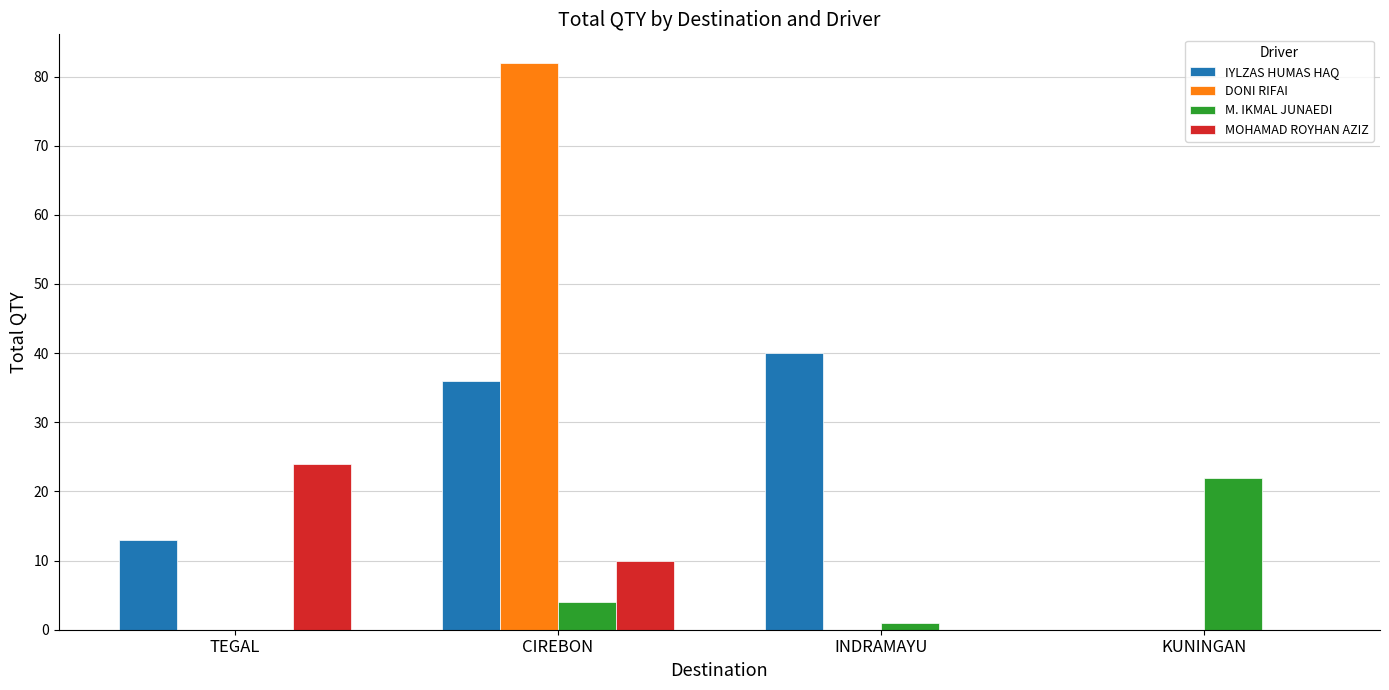

At which label is IYLZAS HUMAS HAQ closest to 20?

TEGAL